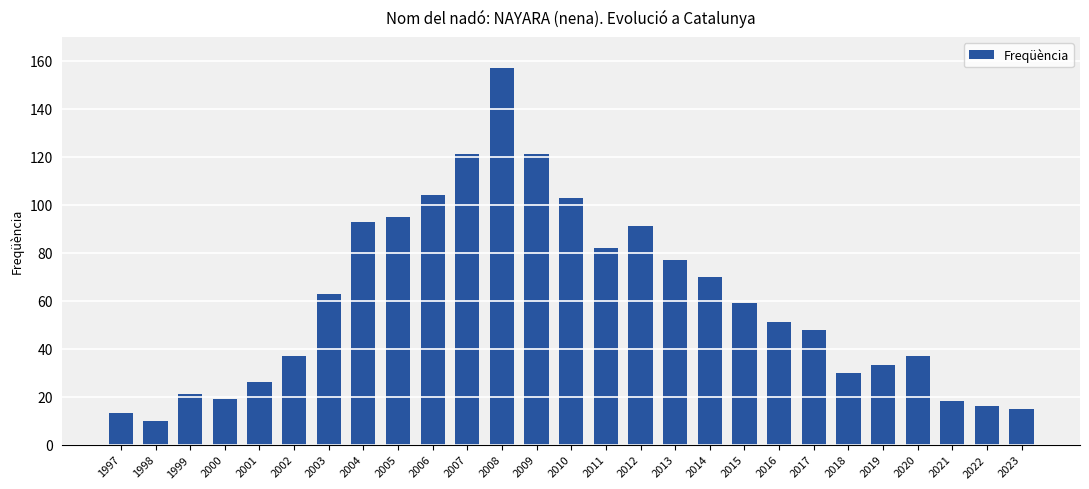

How many series are shown in this chart?

1